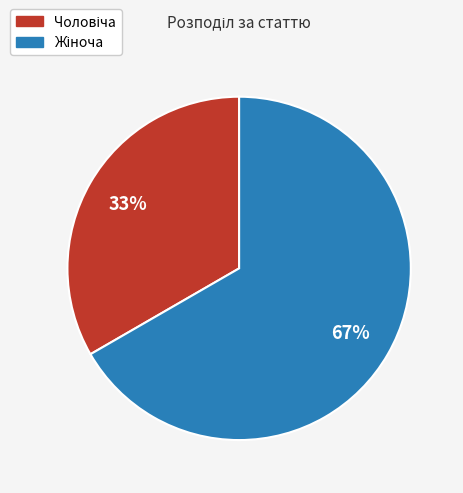

To the nearest percent, what is the average slice percentage?

50%